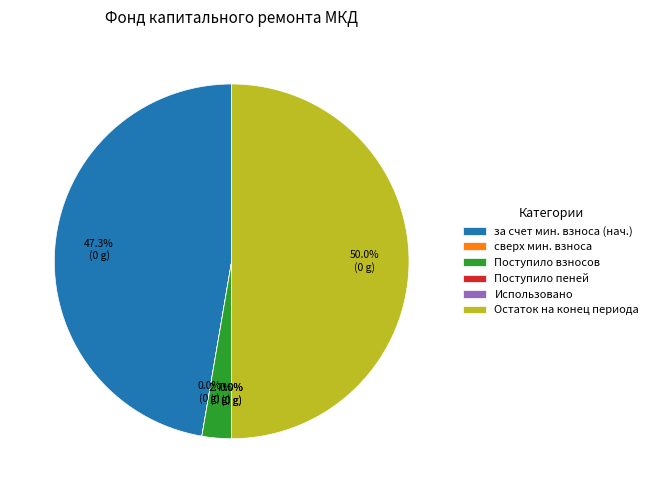

Which category has the biggest portion of the pie?

Остаток на конец периода